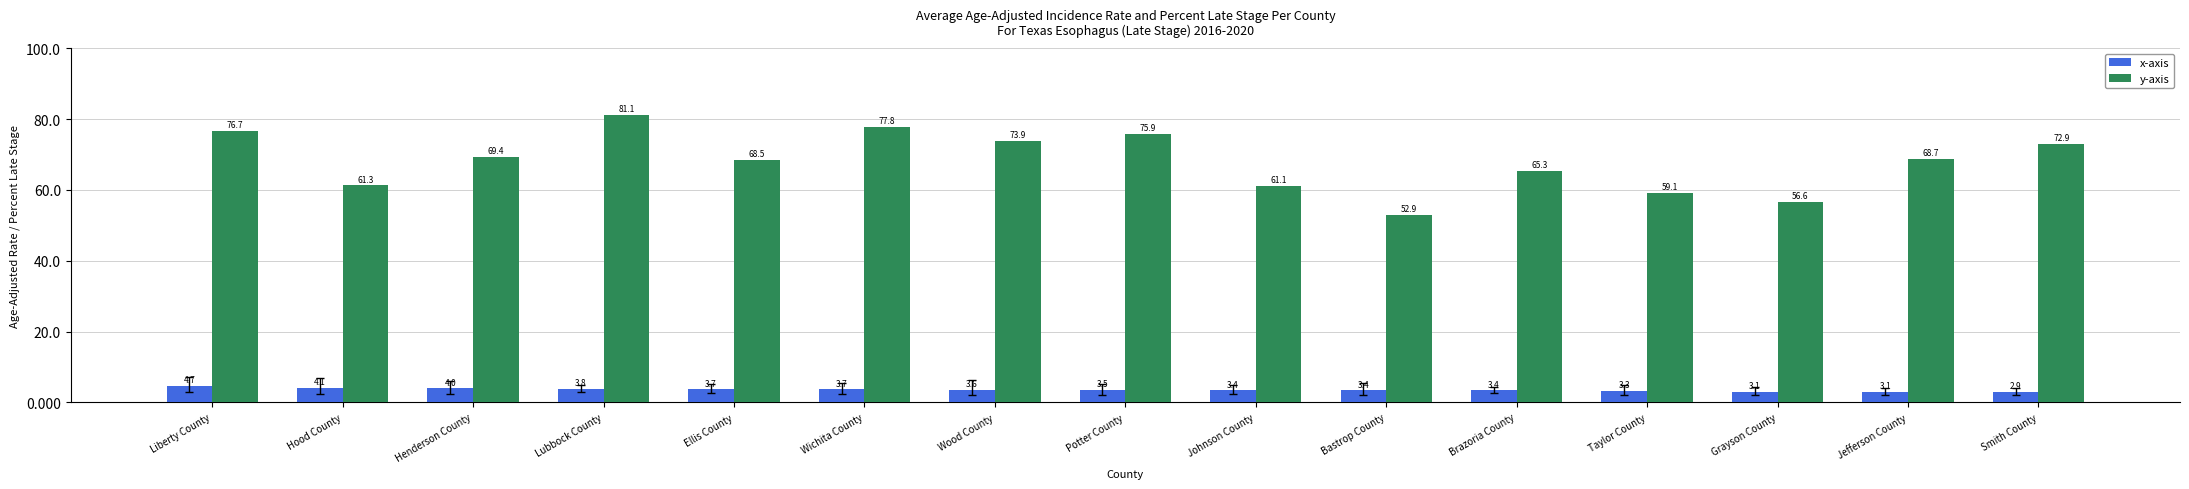

Rank the series at Ellis County from lowest to highest value.

x-axis, y-axis